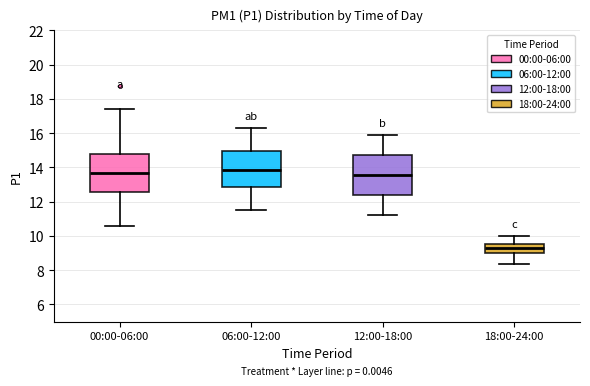

Reading left to right, transcribe this box plot: for each box, give where its median line is, the range the box spans, and where its two whiskers end, as read against the y-axis. The values are not printed on the chart, so give them approximately, as read against the axis.

00:00-06:00: median 13.6, box 12.6 to 14.8, whiskers 10.6 to 17.4
06:00-12:00: median 13.8, box 12.8 to 15.0, whiskers 11.6 to 16.4
12:00-18:00: median 13.6, box 12.4 to 14.8, whiskers 11.2 to 16.0
18:00-24:00: median 9.2, box 9.0 to 9.6, whiskers 8.4 to 10.0